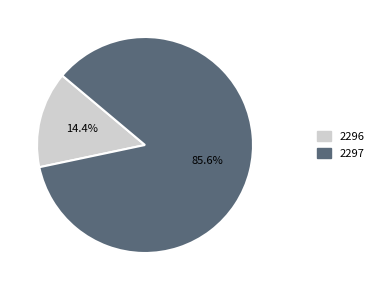

Which category accounts for the majority?

2297